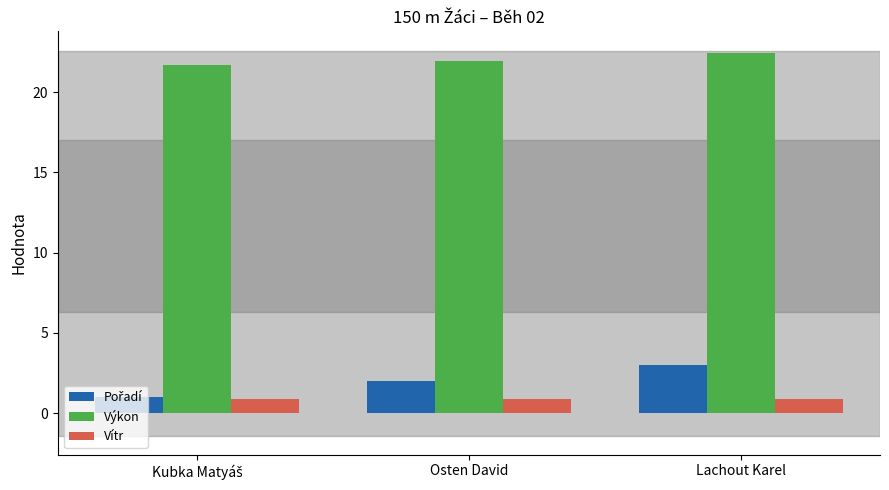

Read the Výkon value at Lachout Karel.

22.4